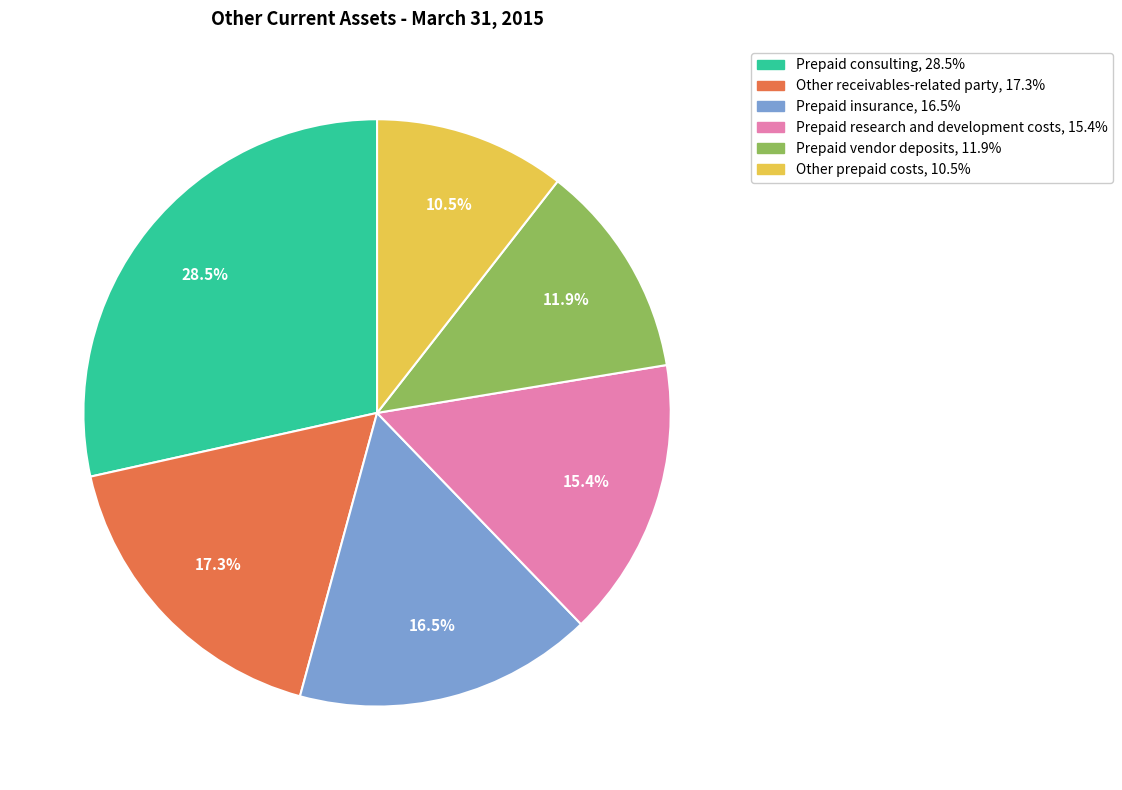

Which slice is the smallest?

Other prepaid costs